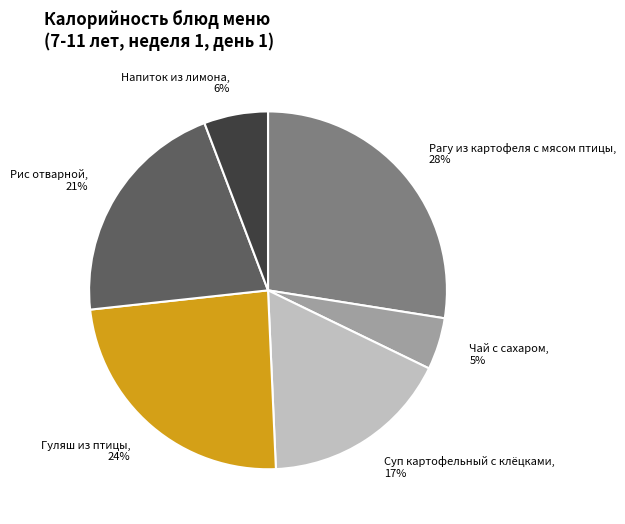

Is Чай с сахаром the majority of the pie?

No